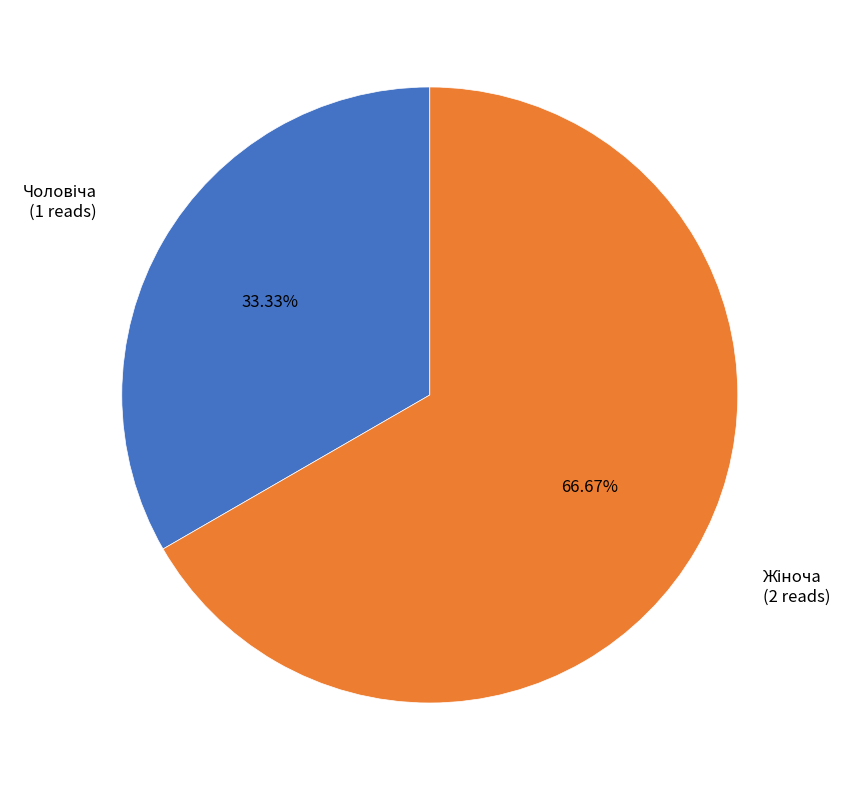

Does any single category account for the majority?

Yes